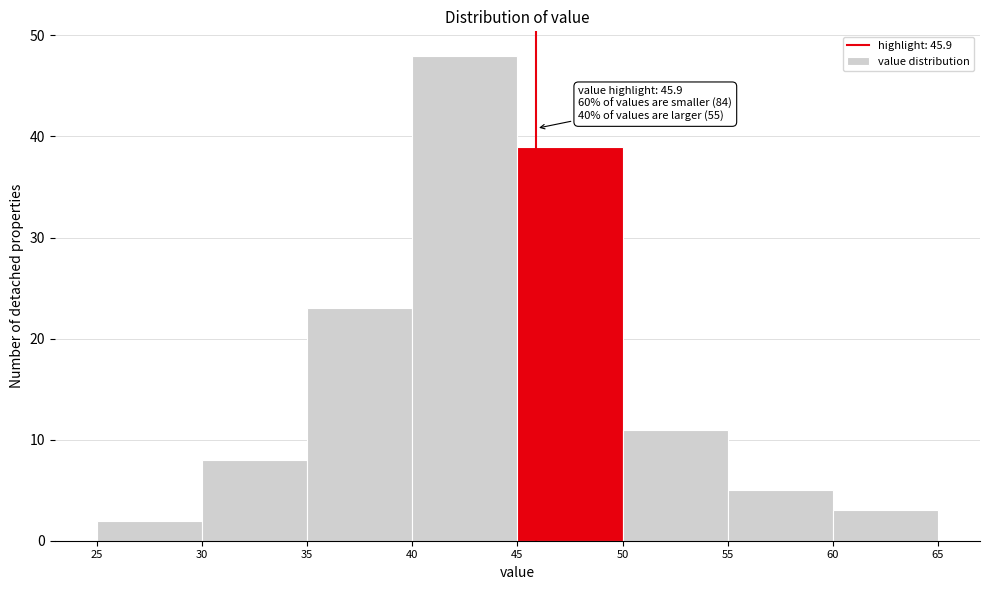

Over which range of the x-axis is the bar tallest?

40 to 45